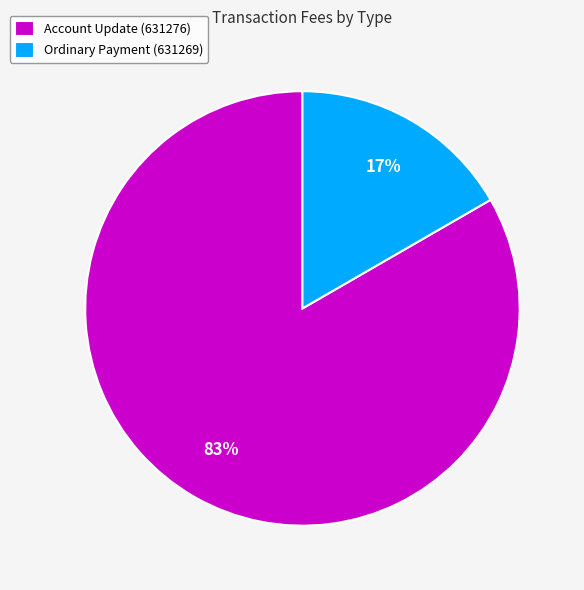

How many segments does this pie chart have?

2